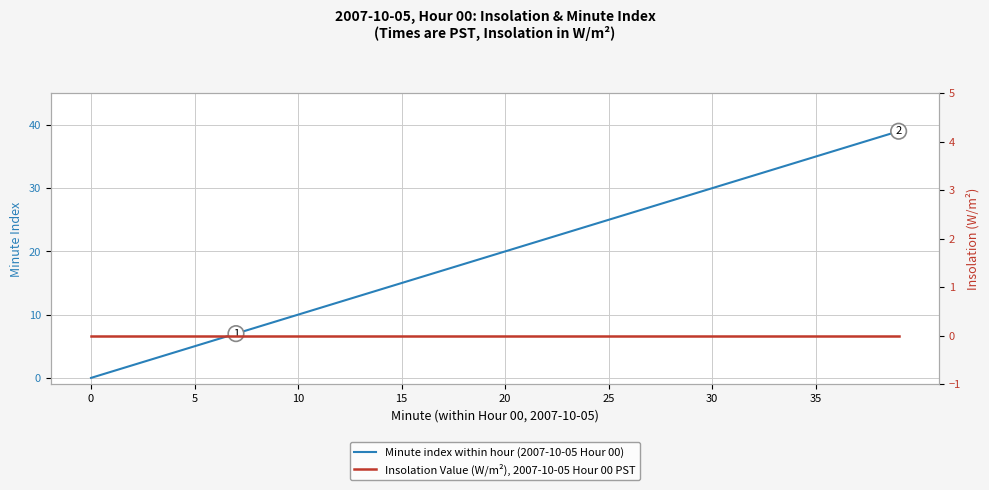

Which category has the highest value in the Minute index within hour (2007-10-05 Hour 00) series?

39